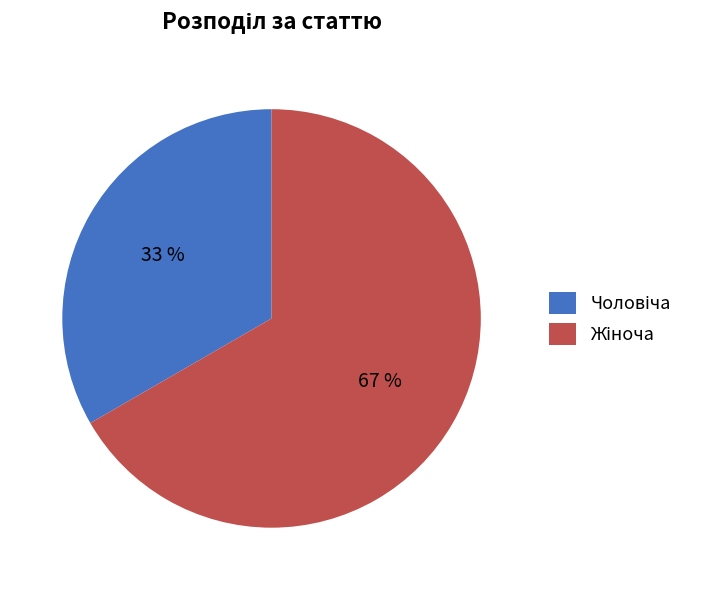

Is there a majority slice in this chart?

Yes